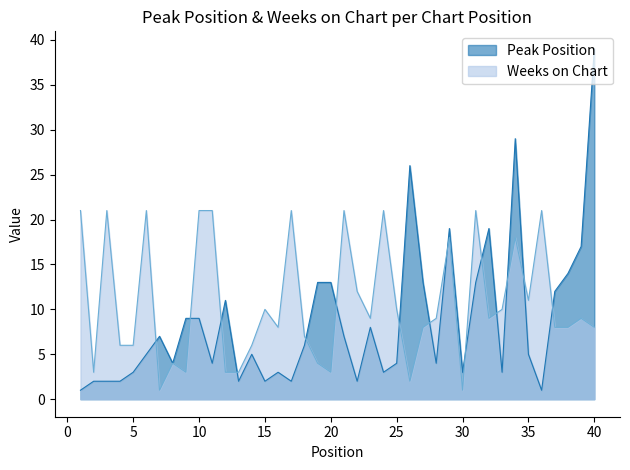

The value of Weeks on Chart at 12 is 4. True or false?

False